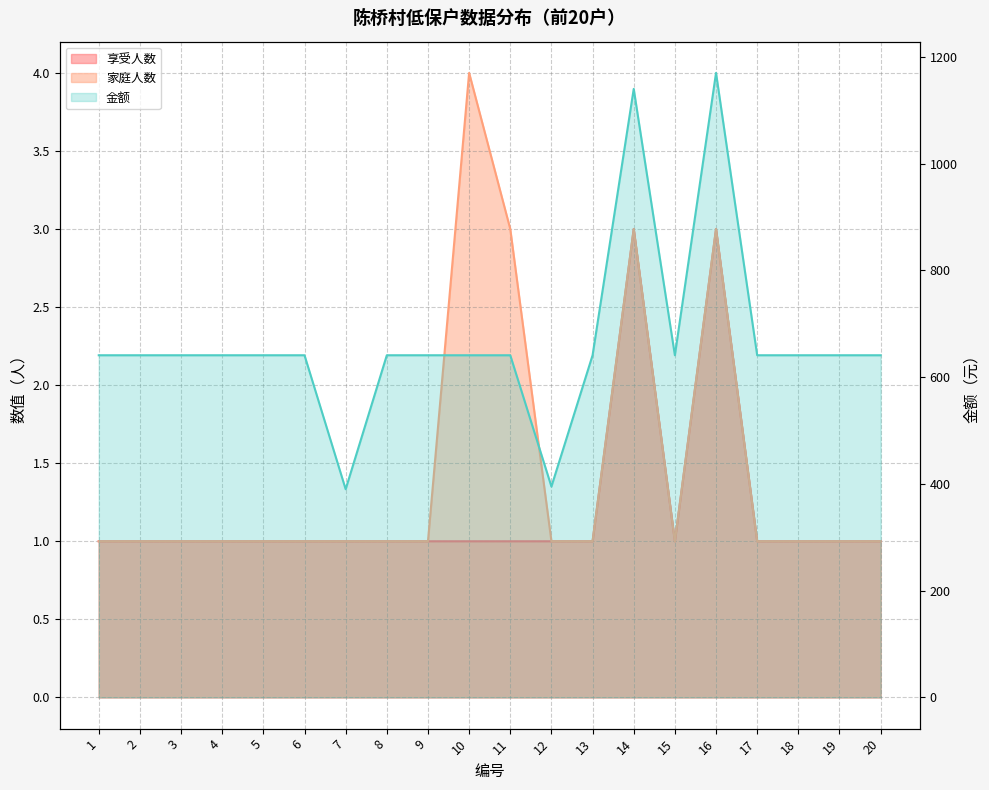

What is the sum of the values at 8 and 19?

1282